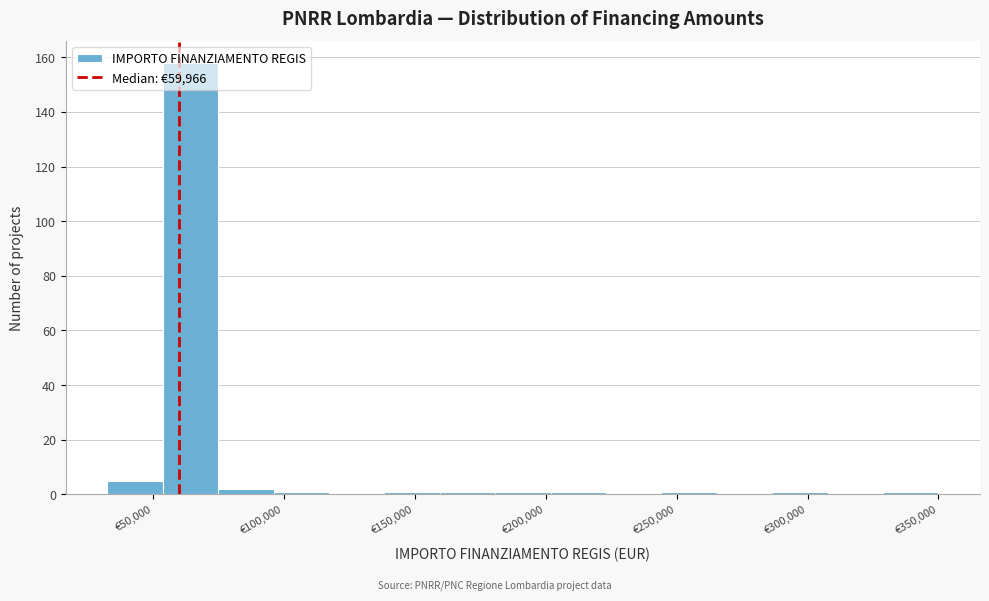

Reading left to right, list every bar in this chart as the range it spans on the x-axis followed by its height. Neither the bar edges nor the heights are printed on the chart, so give them approximately, as read against the axes.

35000 to 55000: 6
55000 to 75000: 158
75000 to 95000: 2
95000 to 115000: under 2
115000 to 140000: 0
140000 to 160000: under 2
160000 to 180000: under 2
180000 to 200000: under 2
200000 to 225000: under 2
225000 to 245000: 0
245000 to 265000: under 2
265000 to 285000: 0
285000 to 310000: under 2
310000 to 330000: 0
330000 to 350000: under 2